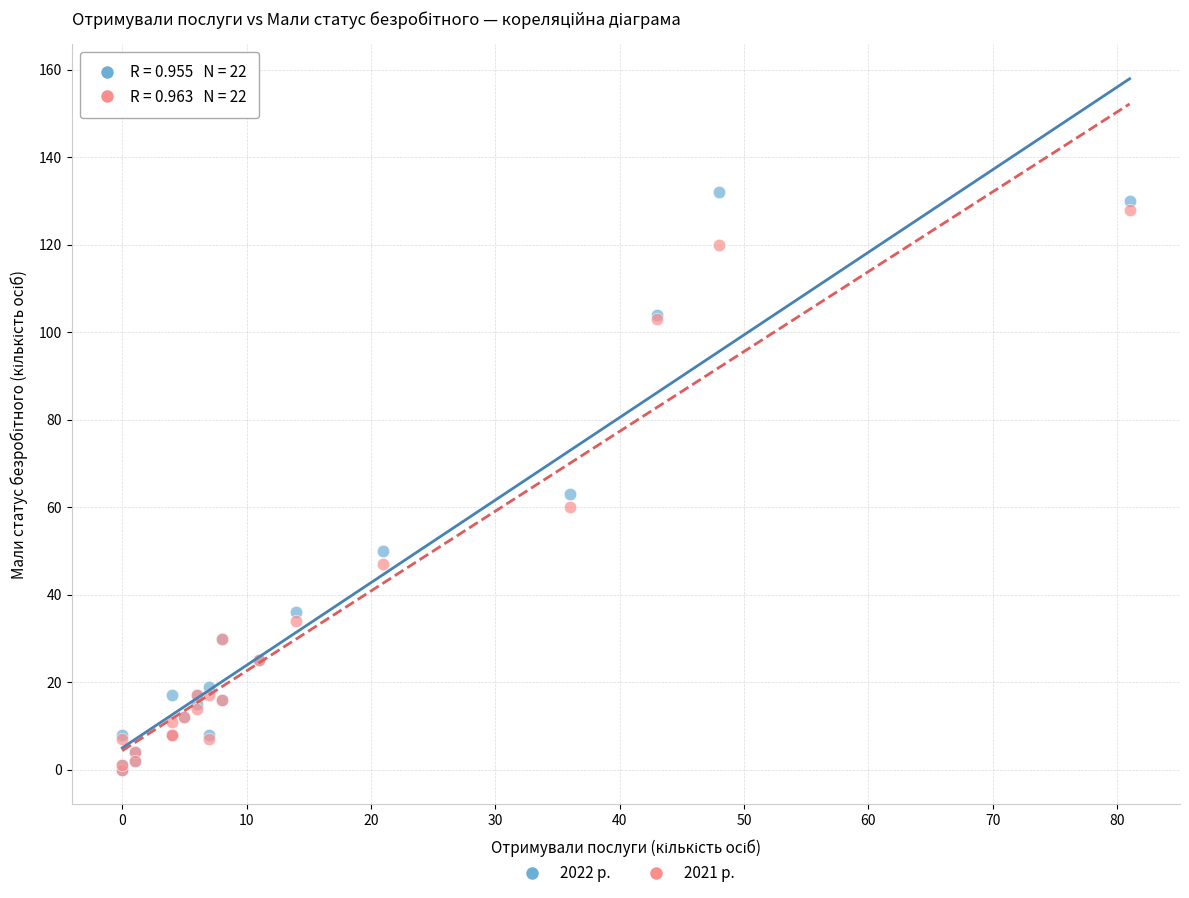

Across all series, what Y value is closest to 66?

63